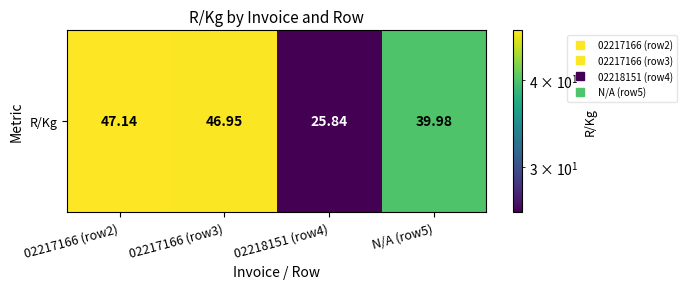

What is the smallest value displayed?

25.8